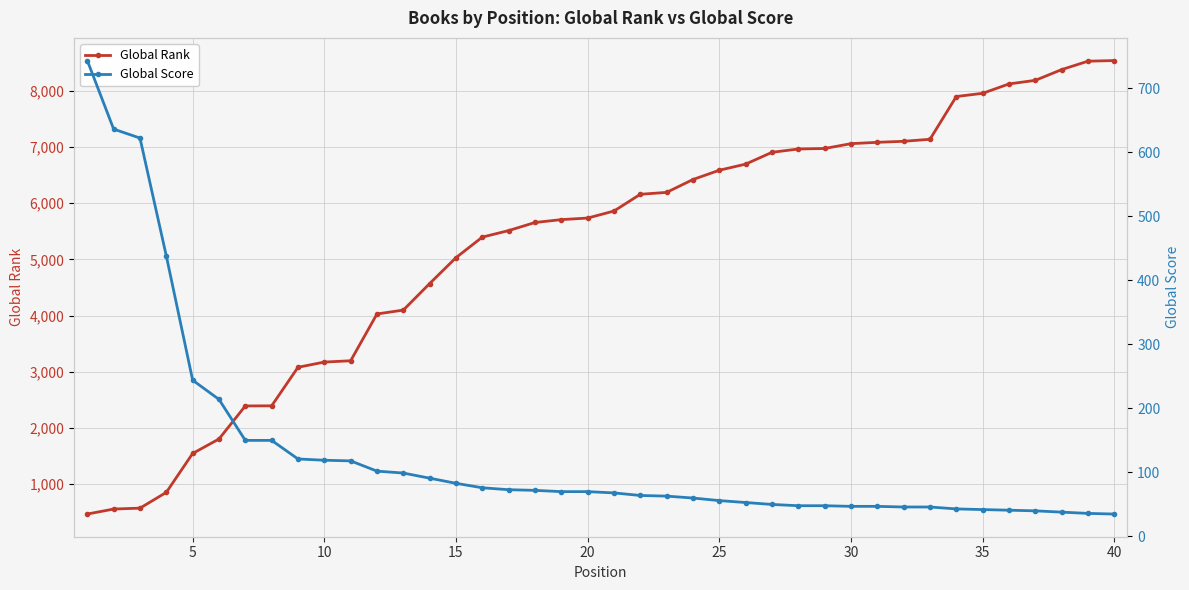

What are all the series names shown in the legend?

Global Rank, Global Score